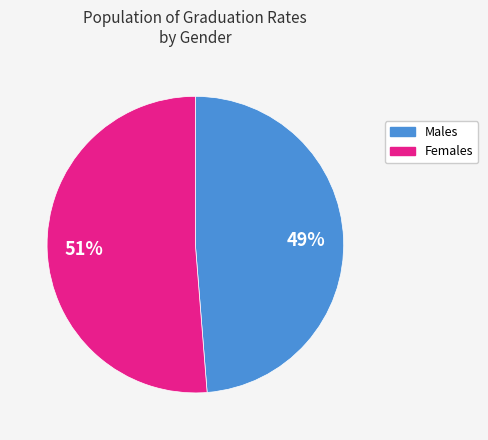

Is there any slice that represents more than half of the pie?

Yes